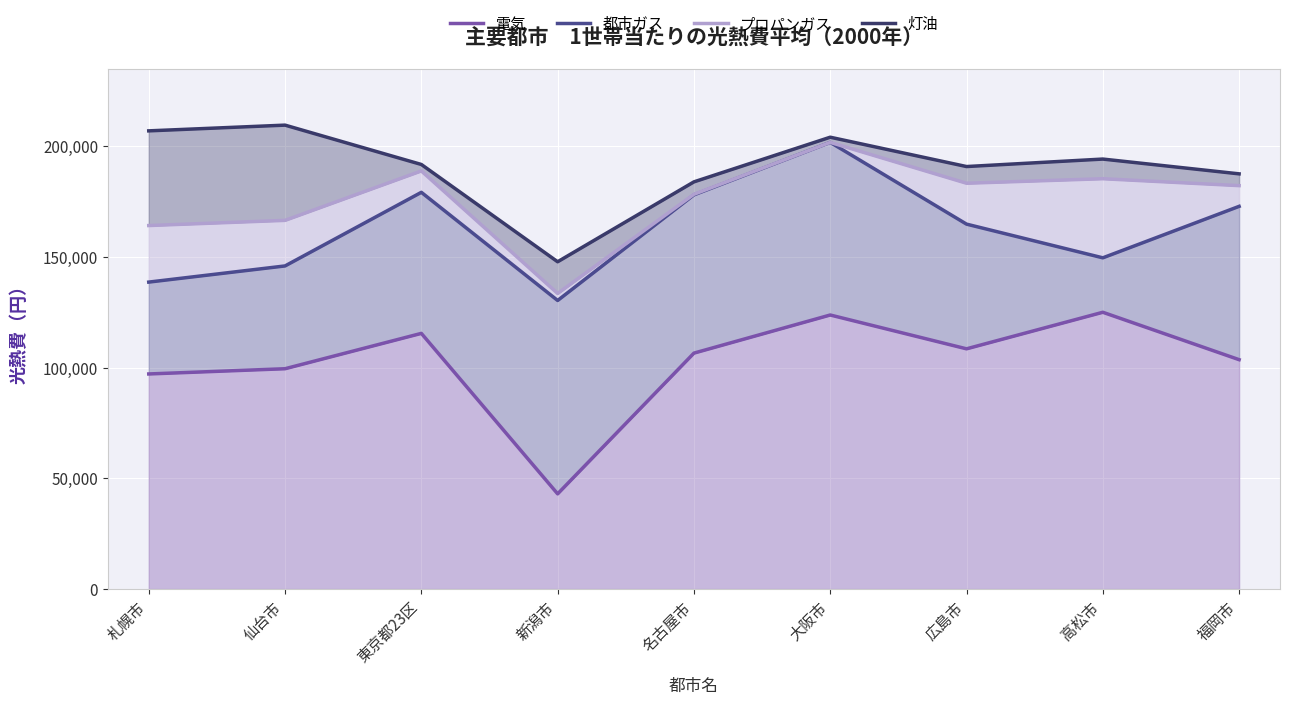

Rank the series by their average value, from highest to lowest.

灯油, プロパンガス, 都市ガス, 電気